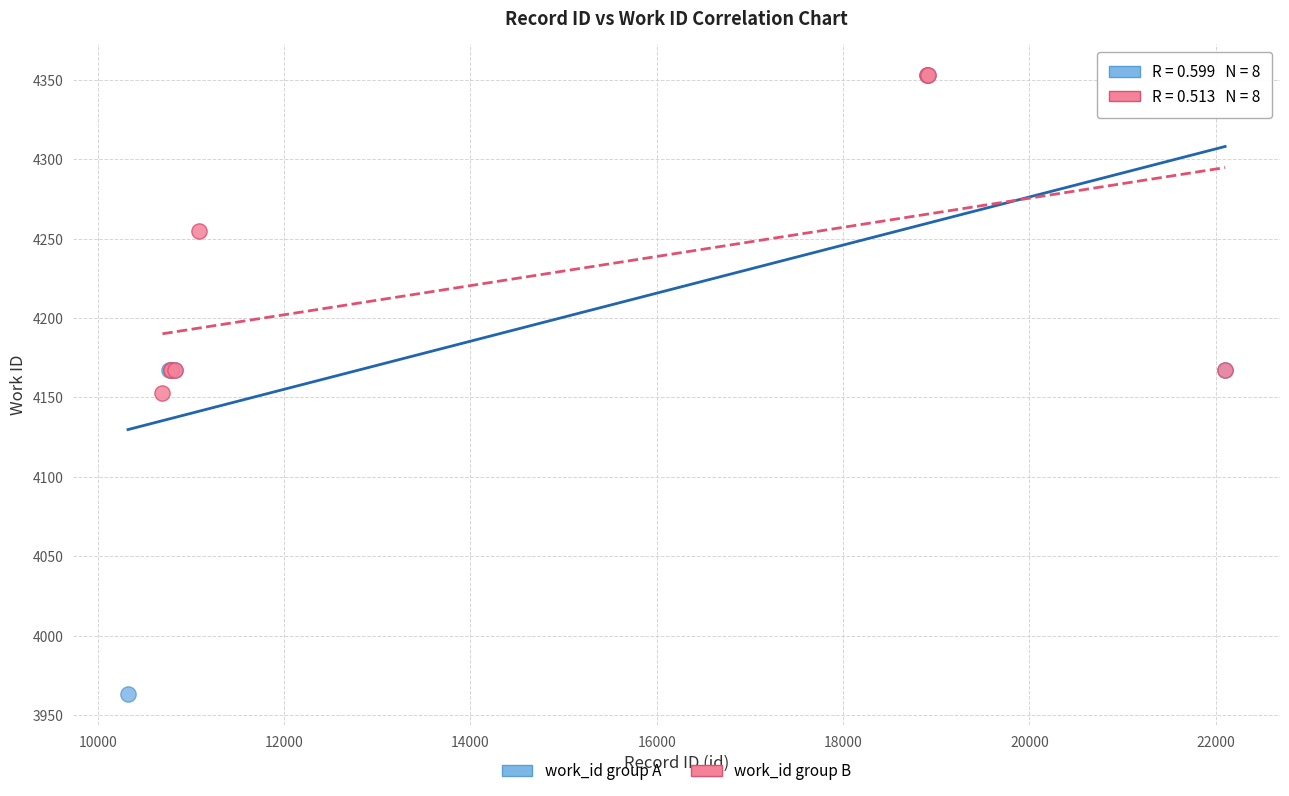

Which series has the largest Y range (max minus min)?

work_id group A